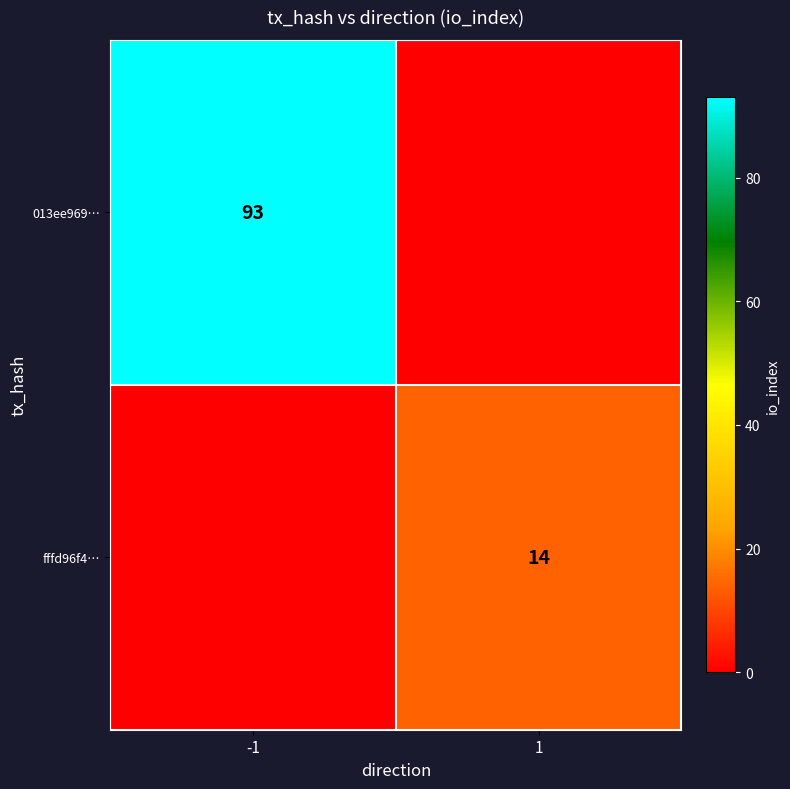

Between -1 and 1, which is larger?

-1